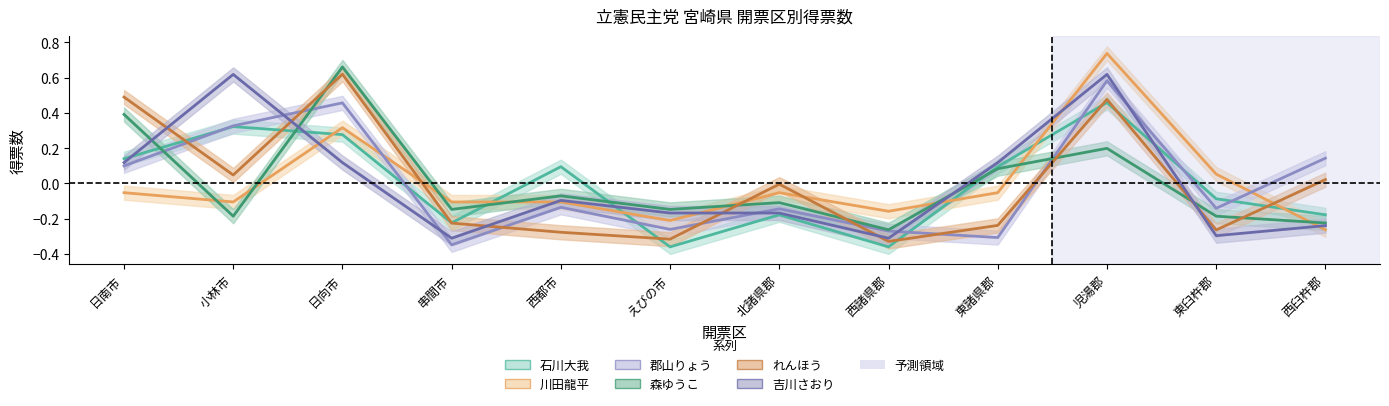

Count the 石川大我 values in the range 0 to 1.

6